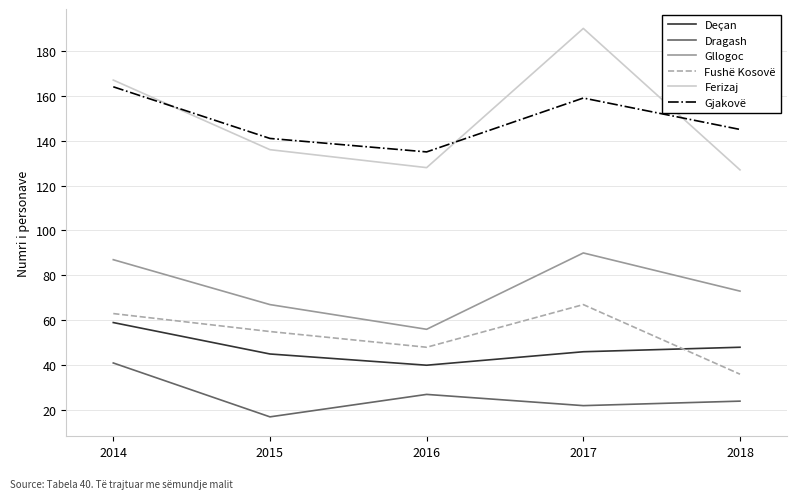

At which category does Fushë Kosovë reach its first local valley?

2016